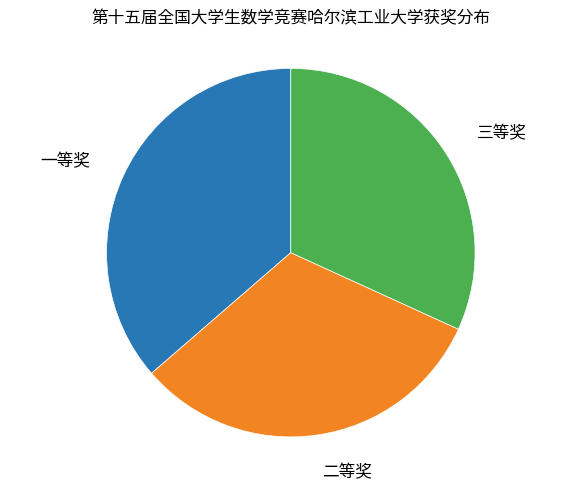

Is there a majority slice in this chart?

No